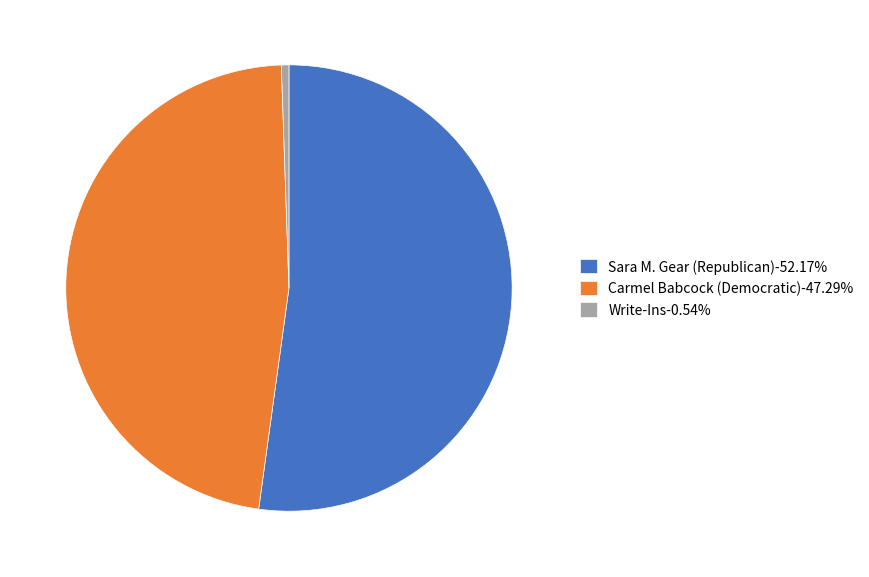

Does Sara M. Gear (Republican)-52.17% represent more than half of the total?

Yes